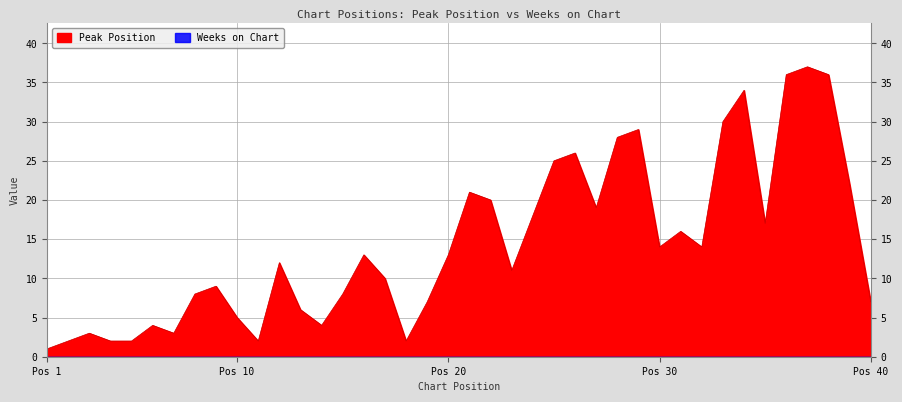

At which category does the chart reach its peak across all series?

37